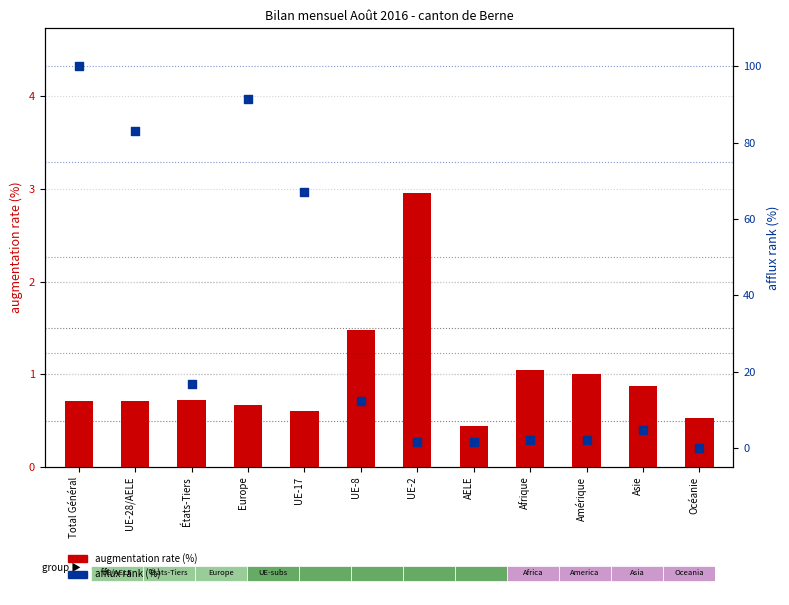

Which series reaches the maximum Y coordinate?

afflux rank (%)